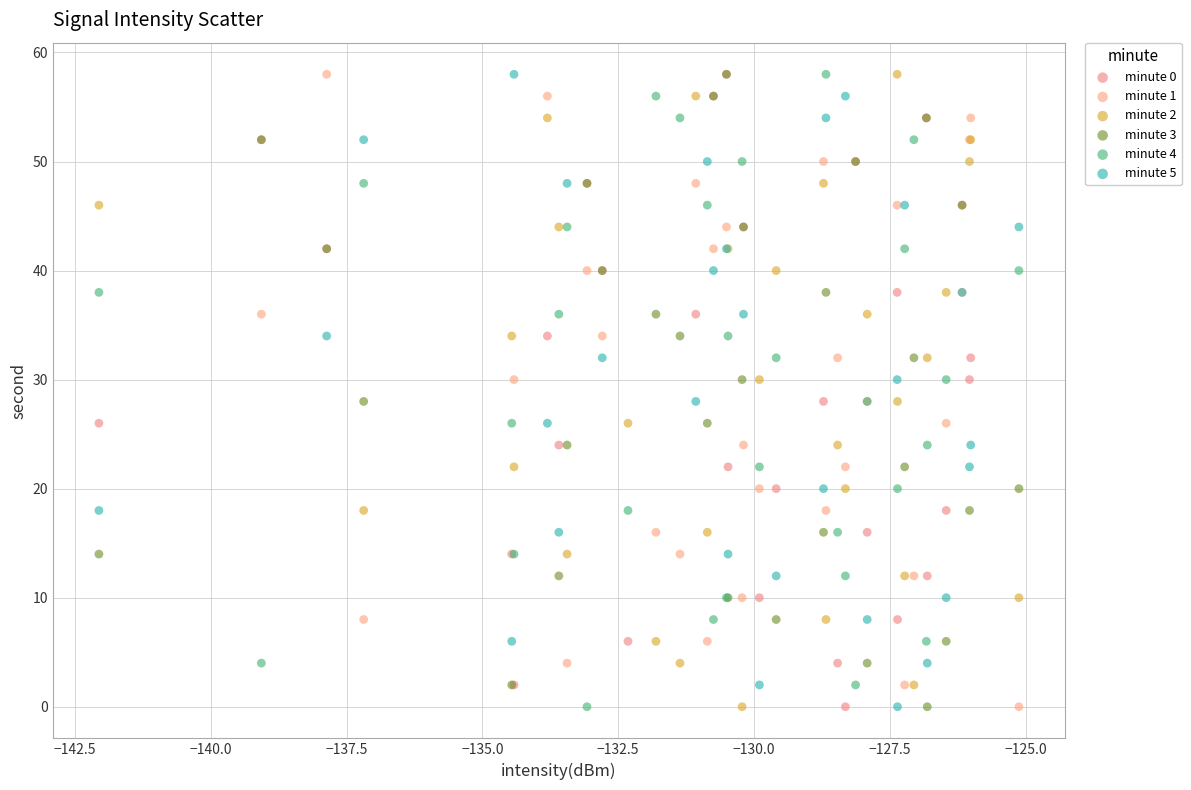

What are all the series names shown in the legend?

minute 0, minute 1, minute 2, minute 3, minute 4, minute 5